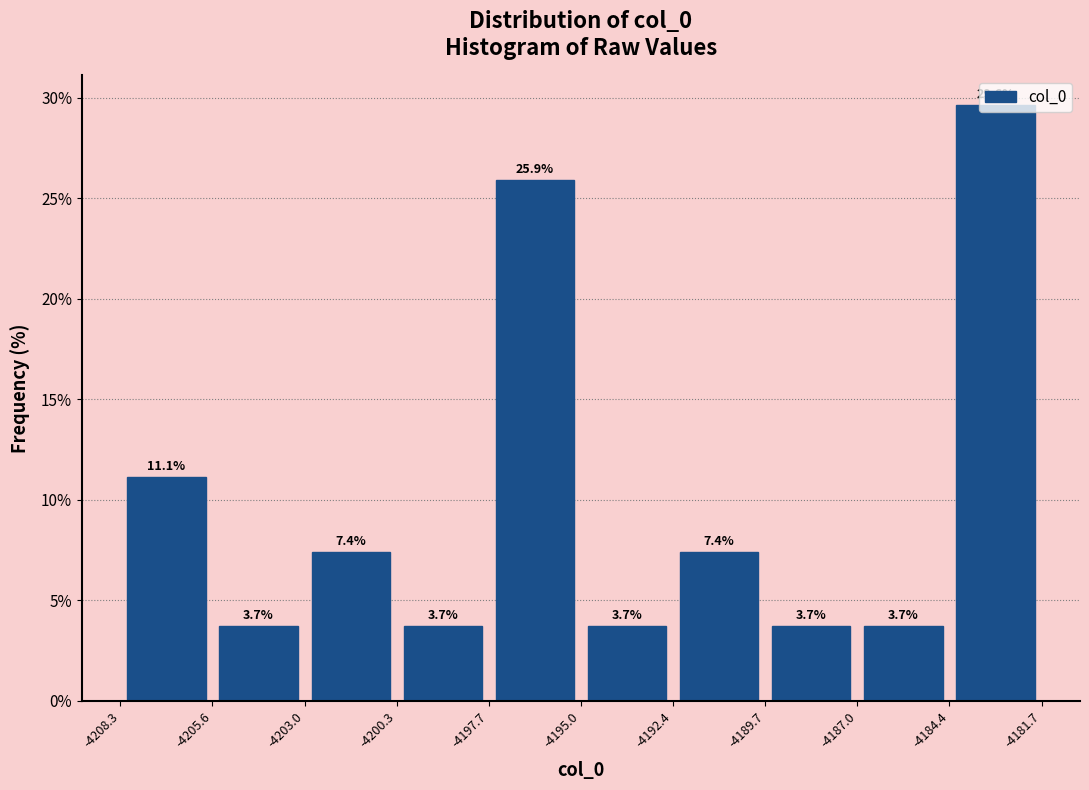

Reading left to right, list every bar in this chart as the range it spans on the x-axis followed by its height.

-4208.3 to -4205.6: 11.1
-4205.6 to -4203.0: 3.7
-4203.0 to -4200.3: 7.4
-4200.3 to -4197.7: 3.7
-4197.7 to -4195.0: 25.9
-4195.0 to -4192.4: 3.7
-4192.4 to -4189.7: 7.4
-4189.7 to -4187.0: 3.7
-4187.0 to -4184.4: 3.7
-4184.4 to -4181.7: 29.6